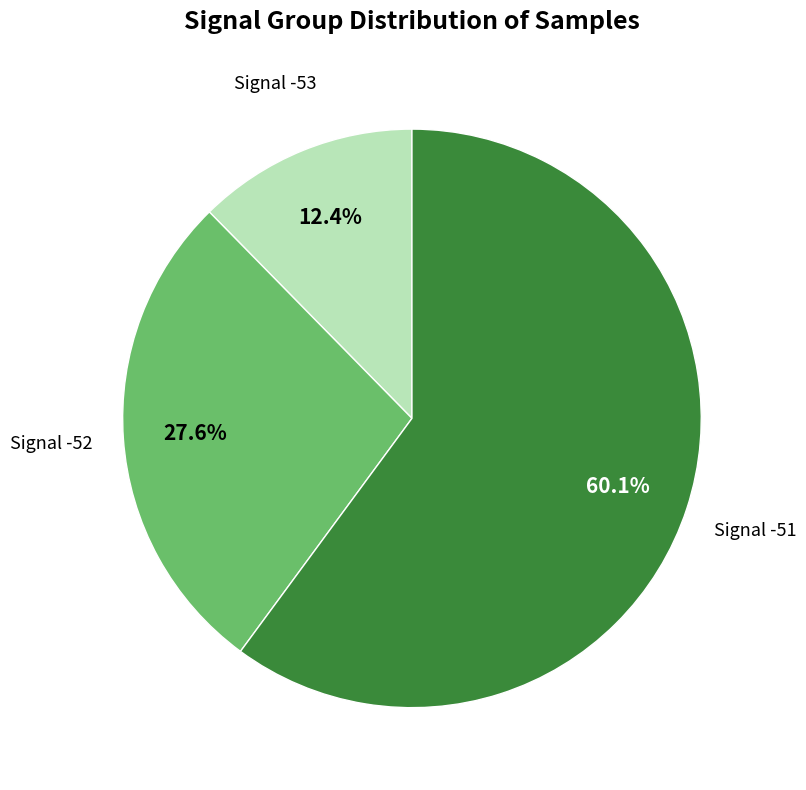

Is there a majority slice in this chart?

Yes